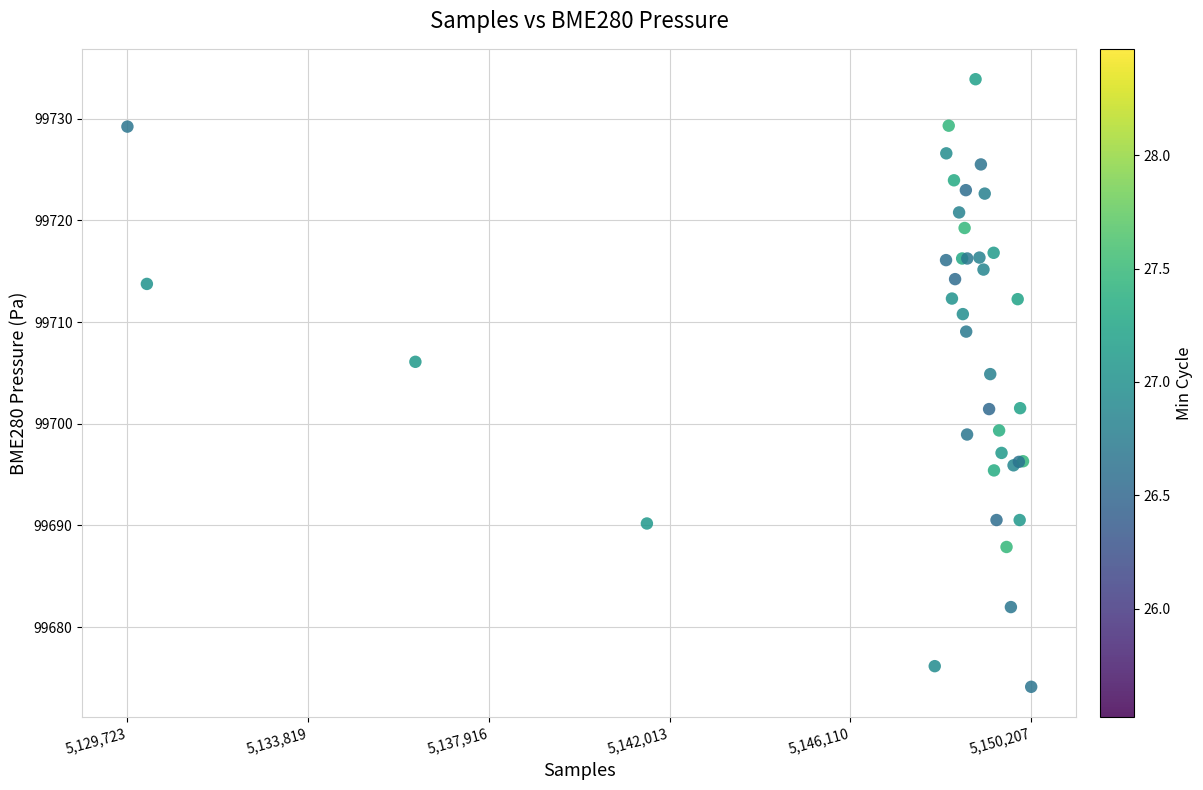

What Y value in the scatter plot is closest to 99704?

99704.9